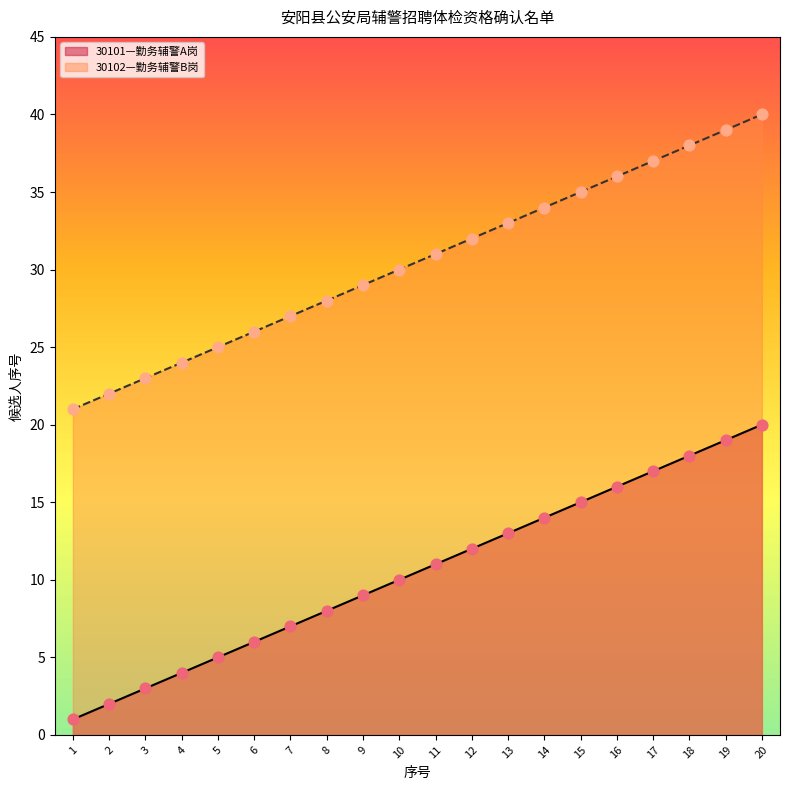

Is the value of 30102—勤务辅警B岗 at 2 greater than the value of 30101—勤务辅警A岗 at 6?

Yes